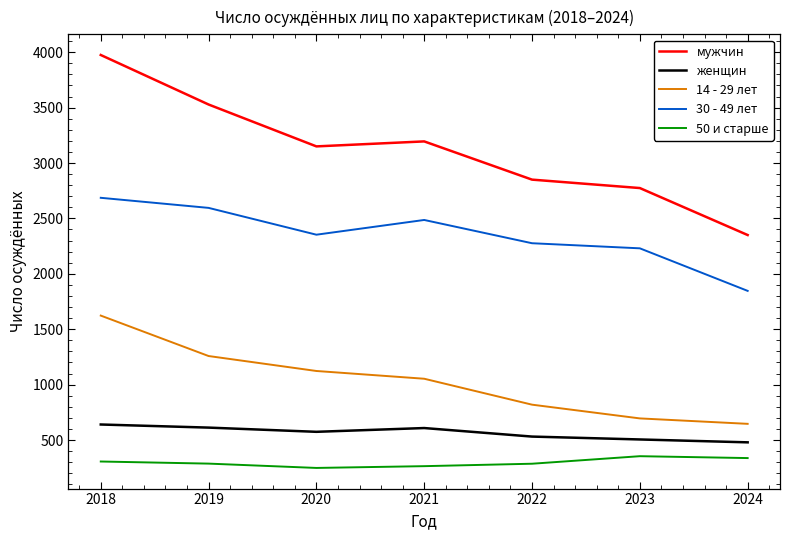

What is the total value across all series at 2024?

5658